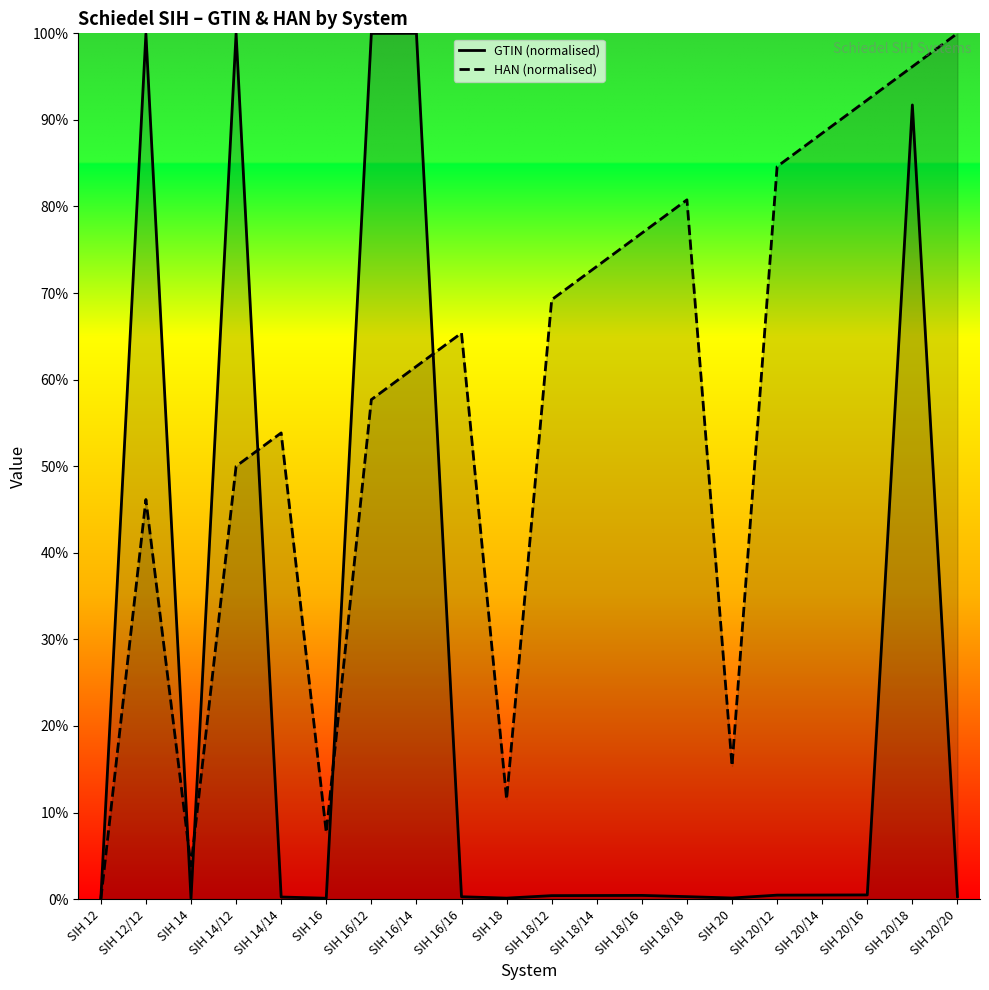

Which series ends up on top after the final intersection of HAN (normalised) and GTIN (normalised)?

HAN (normalised)